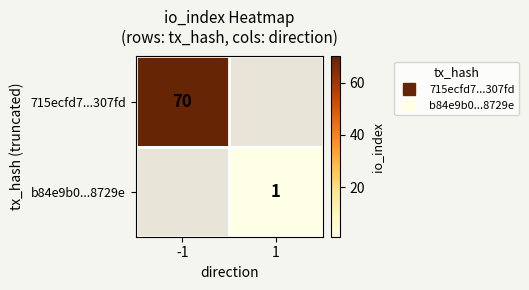

How many categories are shown in the chart?

2